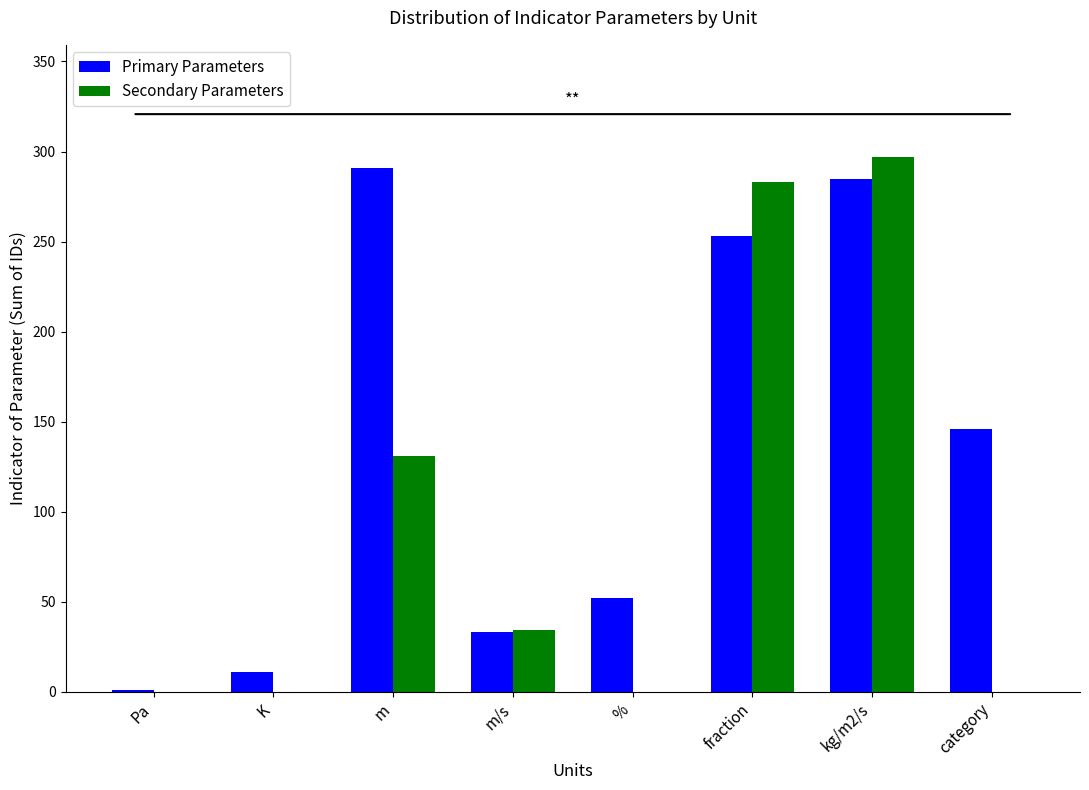

How many data points does each series have?

8